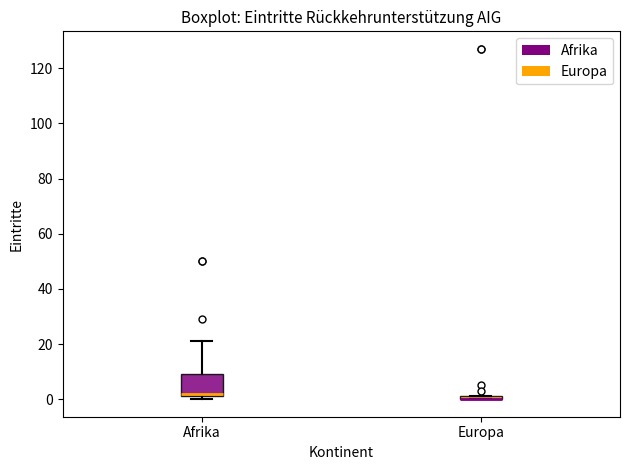

Where is the lower edge of the box for Europa on the y-axis? The values are not printed on the chart, so give them approximately, as read against the axis.

0